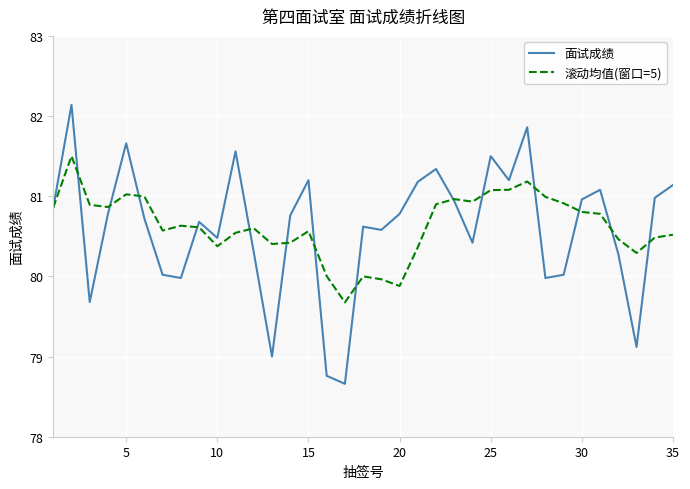

Which series has the widest spread of values?

面试成绩